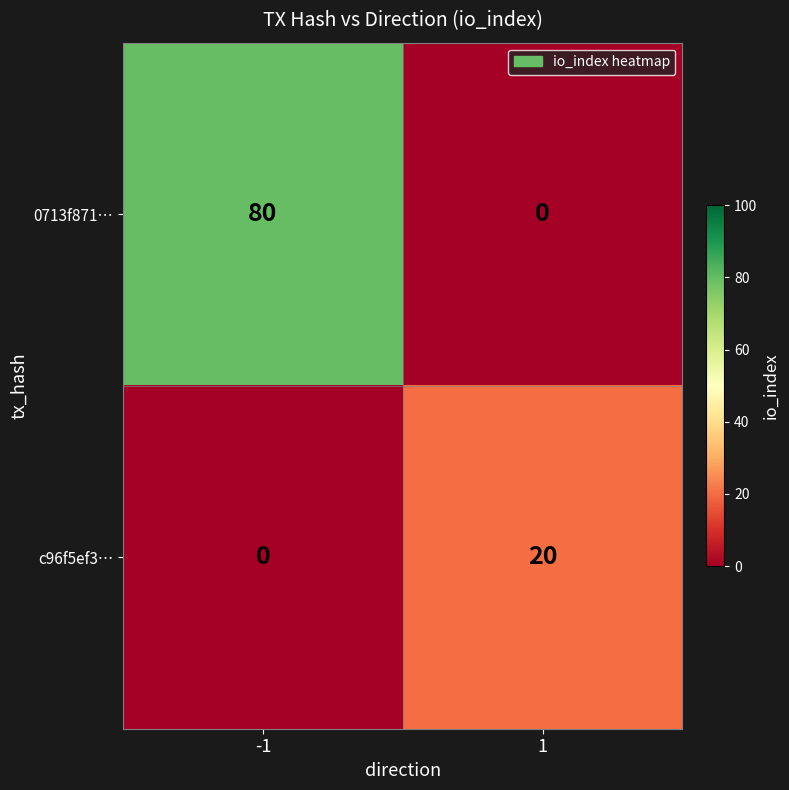

List the series in order of their overall mean, highest first.

0713f871…, c96f5ef3…